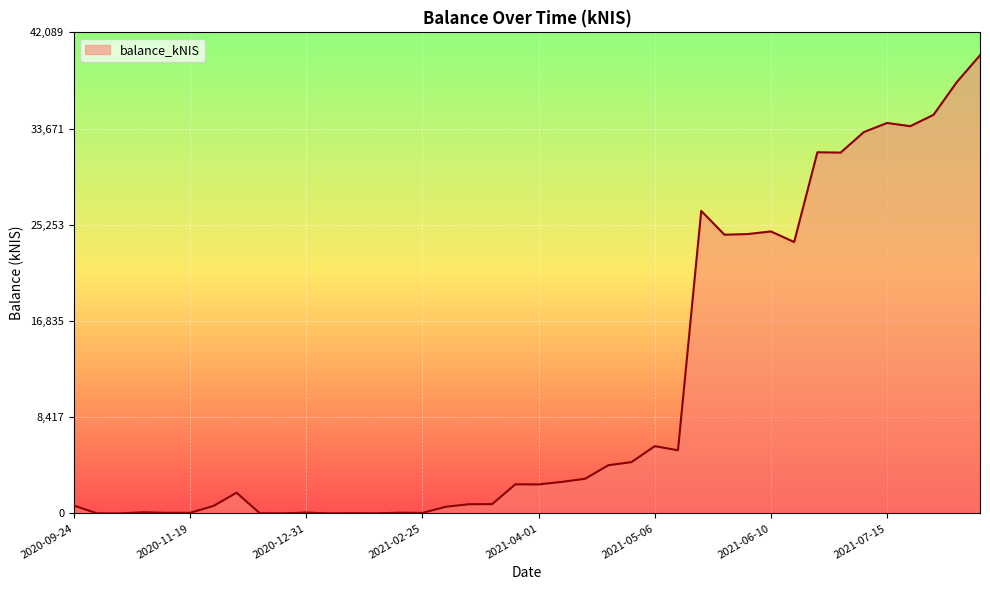

What is the greatest value displayed?

40085.4